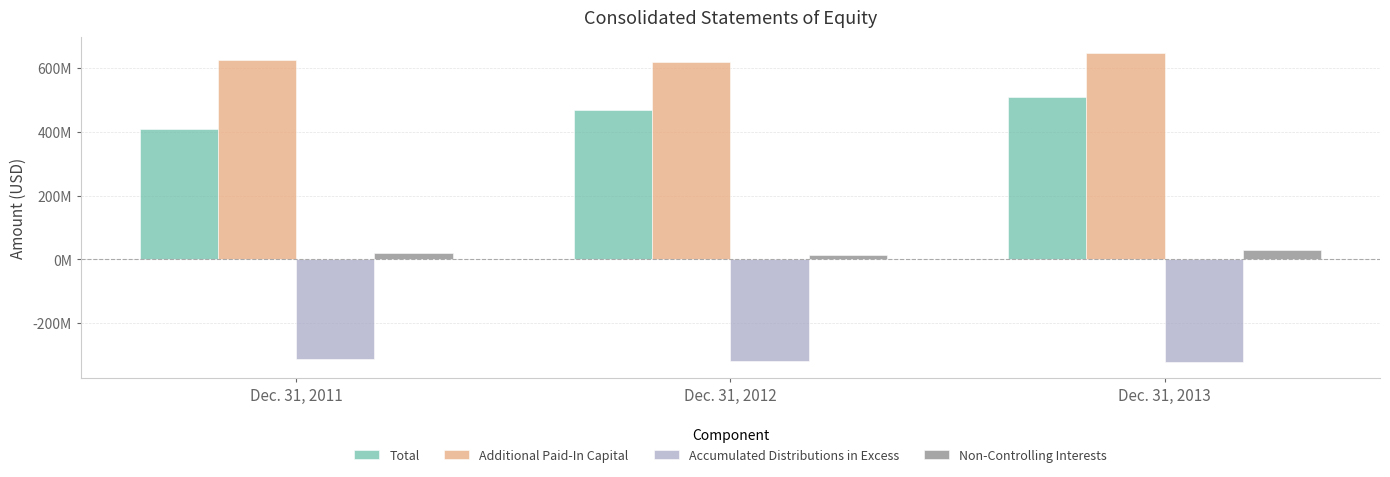

Reading right to left, extract all data points from this chart.

Total: Dec. 31, 2013=509663000	Dec. 31, 2012=469264000	Dec. 31, 2011=408836000
Additional Paid-In Capital: Dec. 31, 2013=647121000	Dec. 31, 2012=618426000	Dec. 31, 2011=626099000
Accumulated Distributions in Excess: Dec. 31, 2013=-322432000	Dec. 31, 2012=-317385000	Dec. 31, 2011=-311246000
Non-Controlling Interests: Dec. 31, 2013=28789000	Dec. 31, 2012=14754000	Dec. 31, 2011=21034000